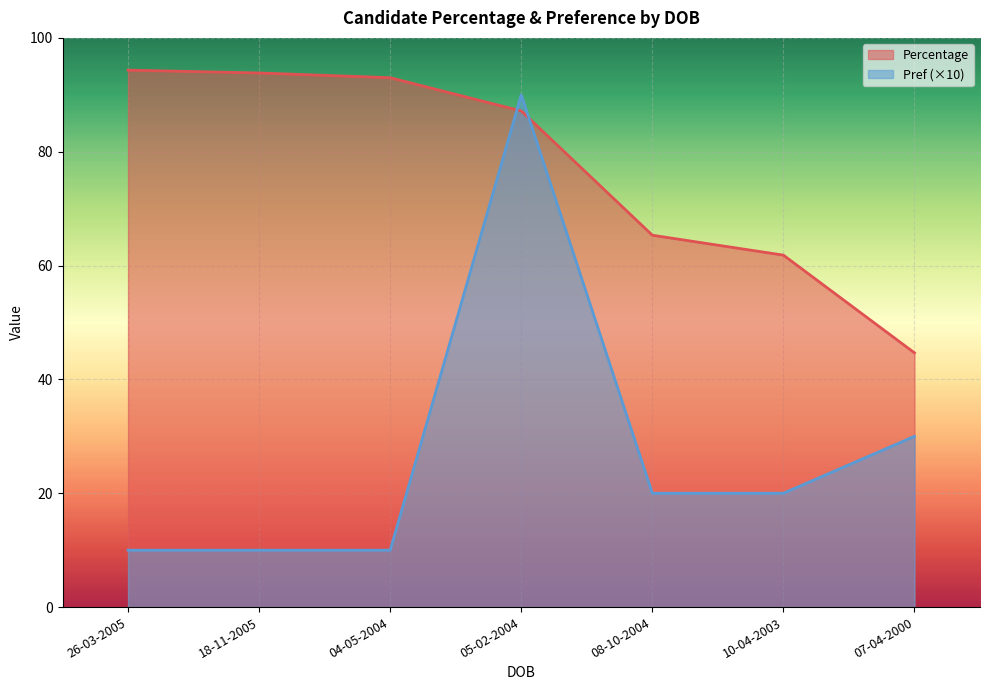

The Pref series shows 55.4 at 05-02-2004. True or false?

False